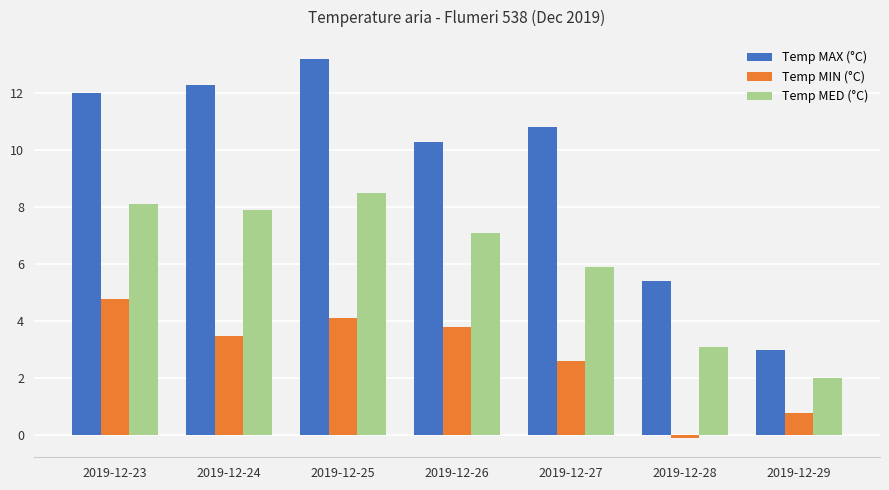

What is the value of the Temp MED (°C) bar at the 6th from the left?

3.1